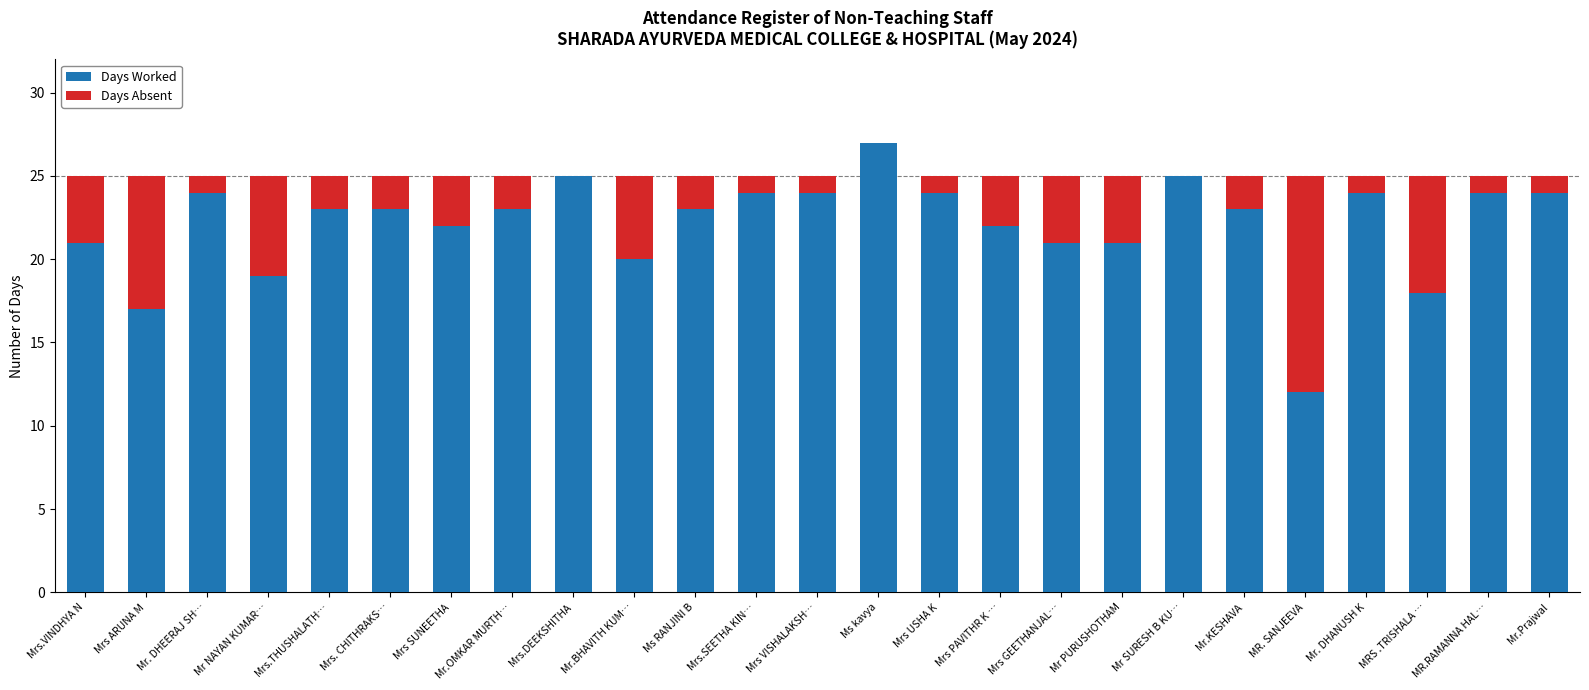

What is the total value across all series at Mr PURUSHOTHAM?

25